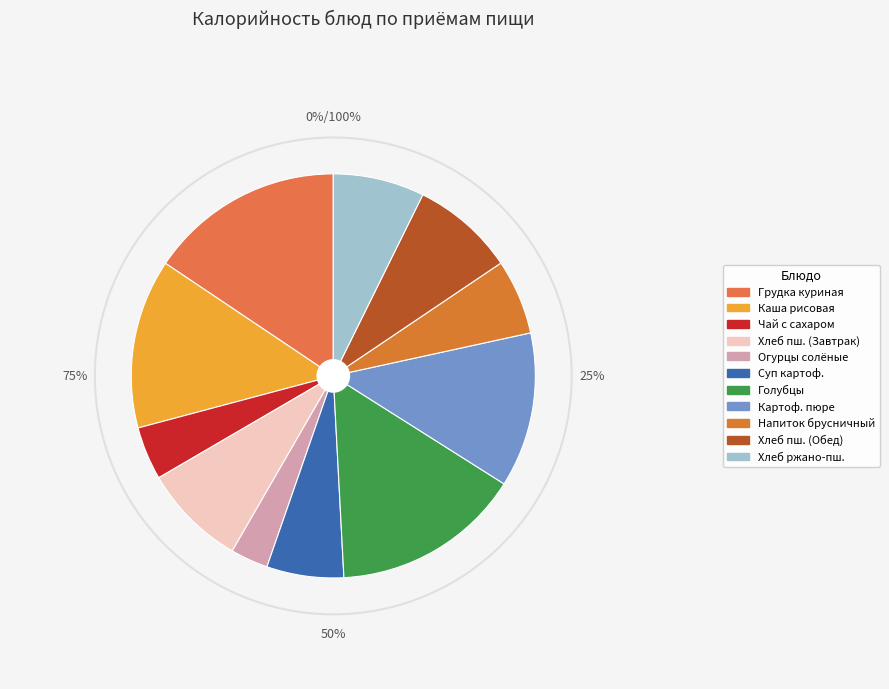

To the nearest percent, what portion does суп картоф. С лапшой и птицей represent?

6%